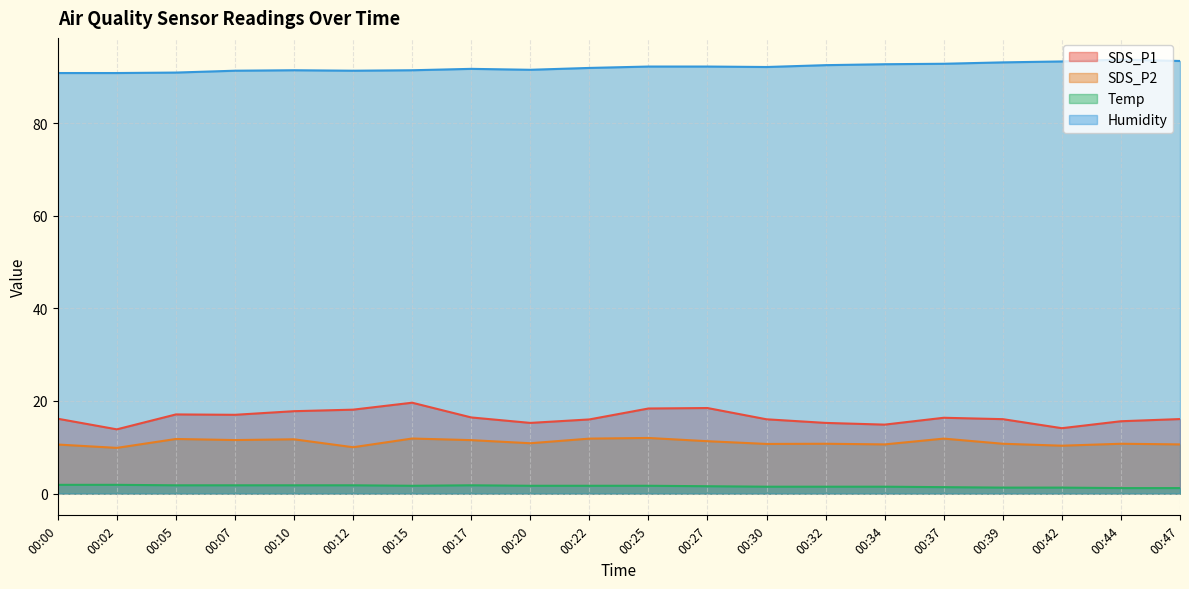

What is the difference between the second highest and minimum values in the Humidity series?

2.6